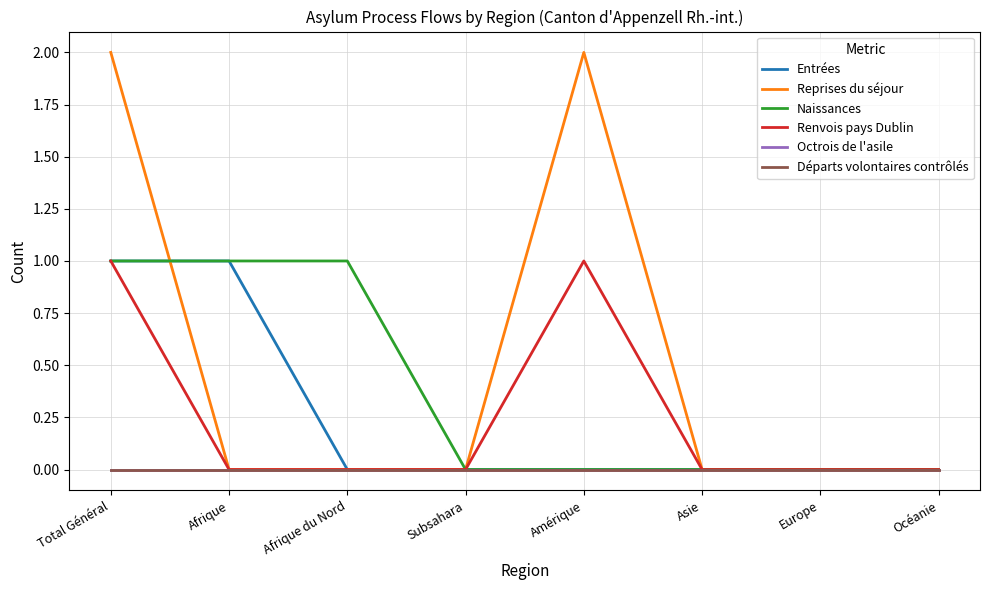

What is the sum of the Entrées values at Total Général and Afrique?

2